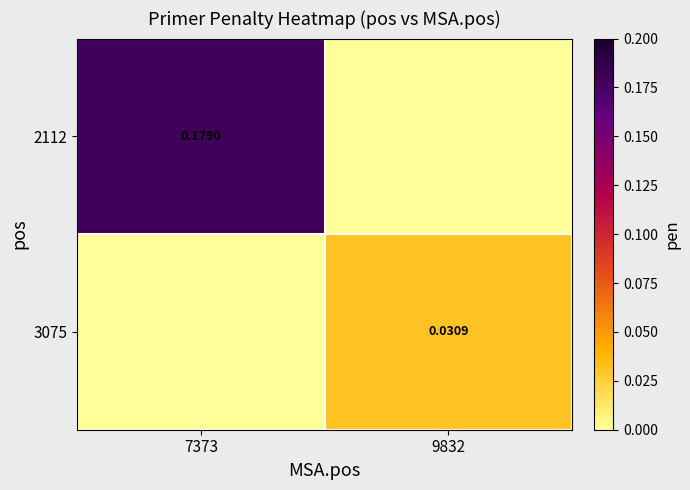

Is the value of 2112 at 7373 greater than the value of 3075 at 9832?

Yes